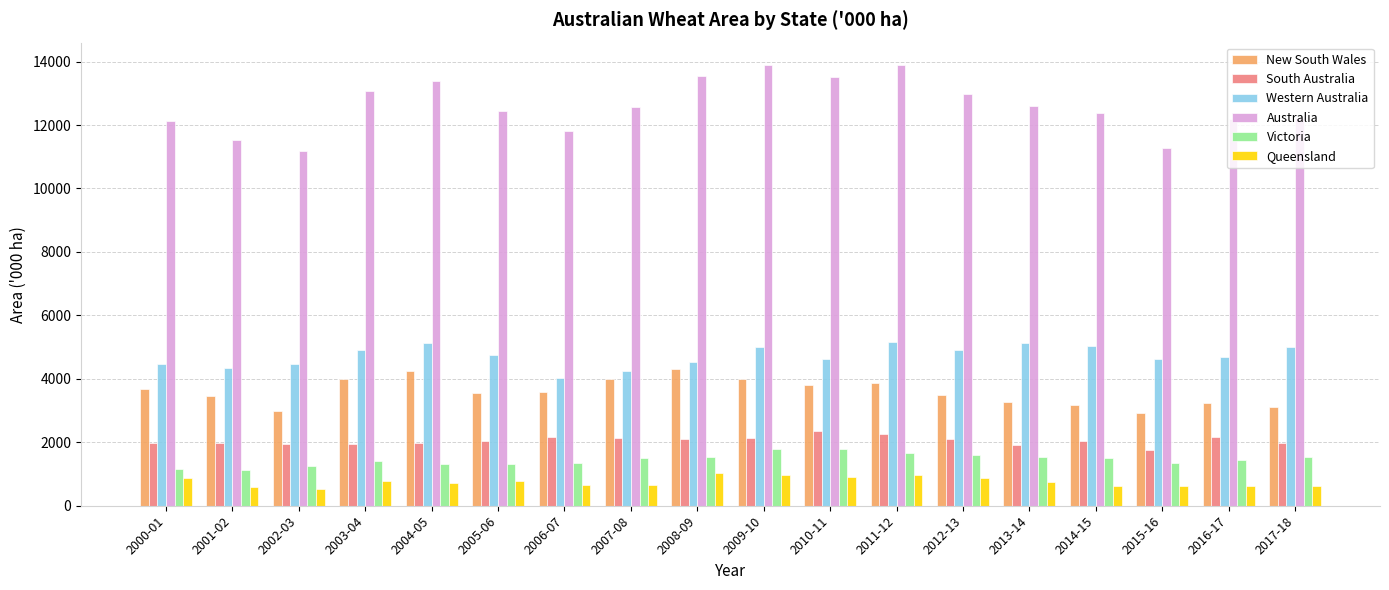

What is the label of the 10th bar from the left?

2009-10